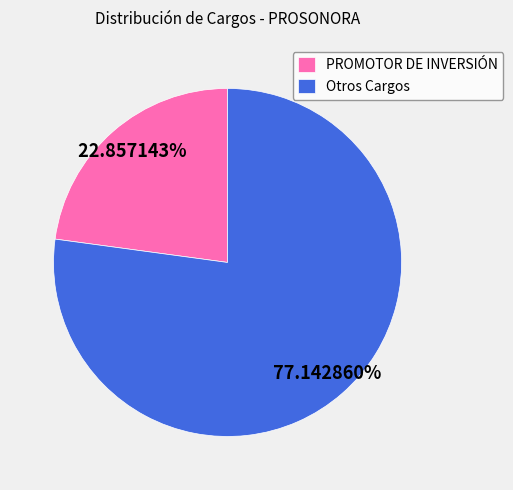

Which category accounts for the majority?

Otros Cargos